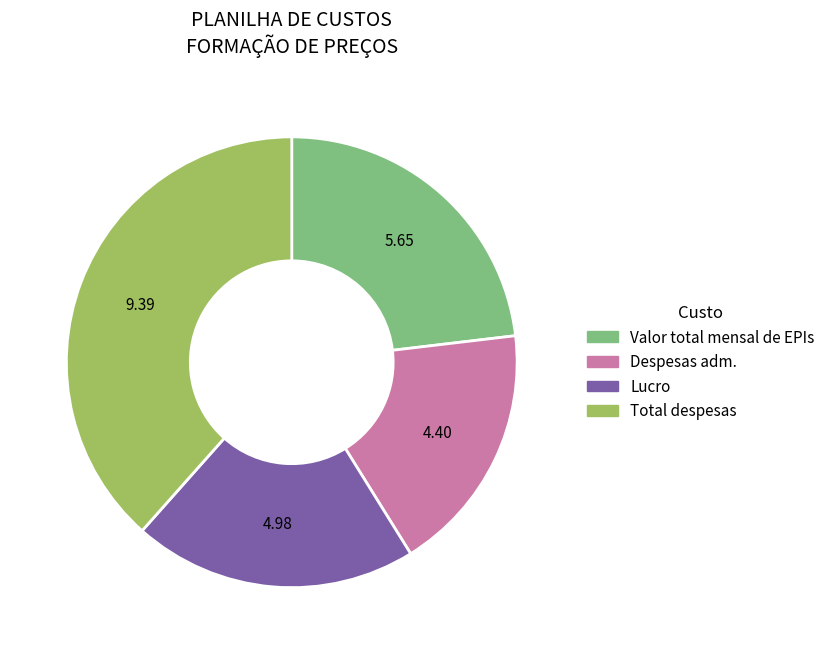

Count the number of slices in the pie.

4